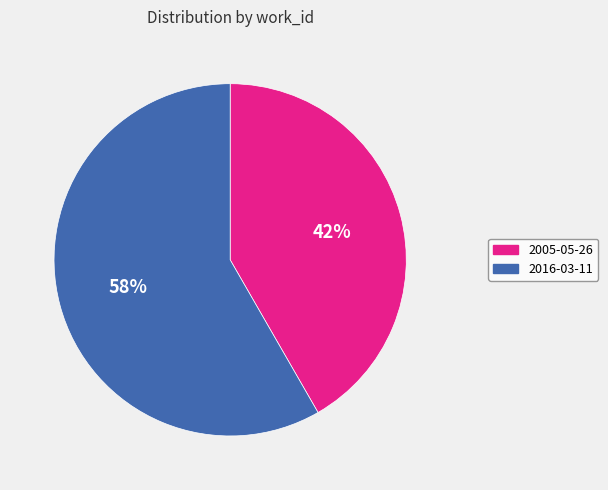

To the nearest percent, what percentage of the pie is 2016-03-11?

58%